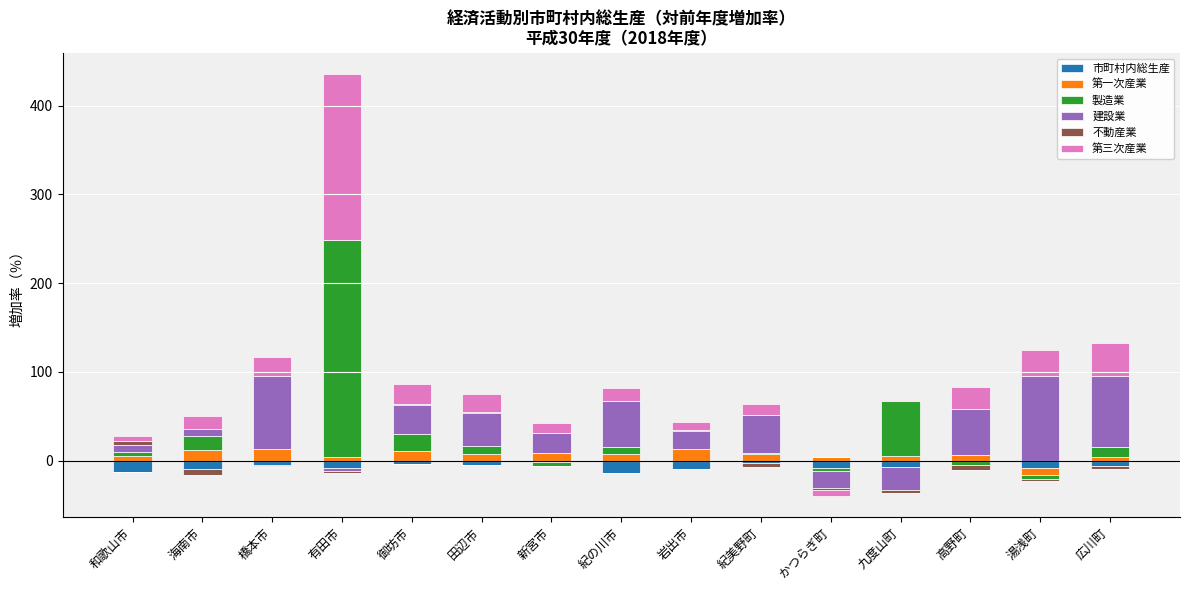

Is the value of 第三次産業 at 紀の川市 greater than the value of 不動産業 at 橋本市?

Yes